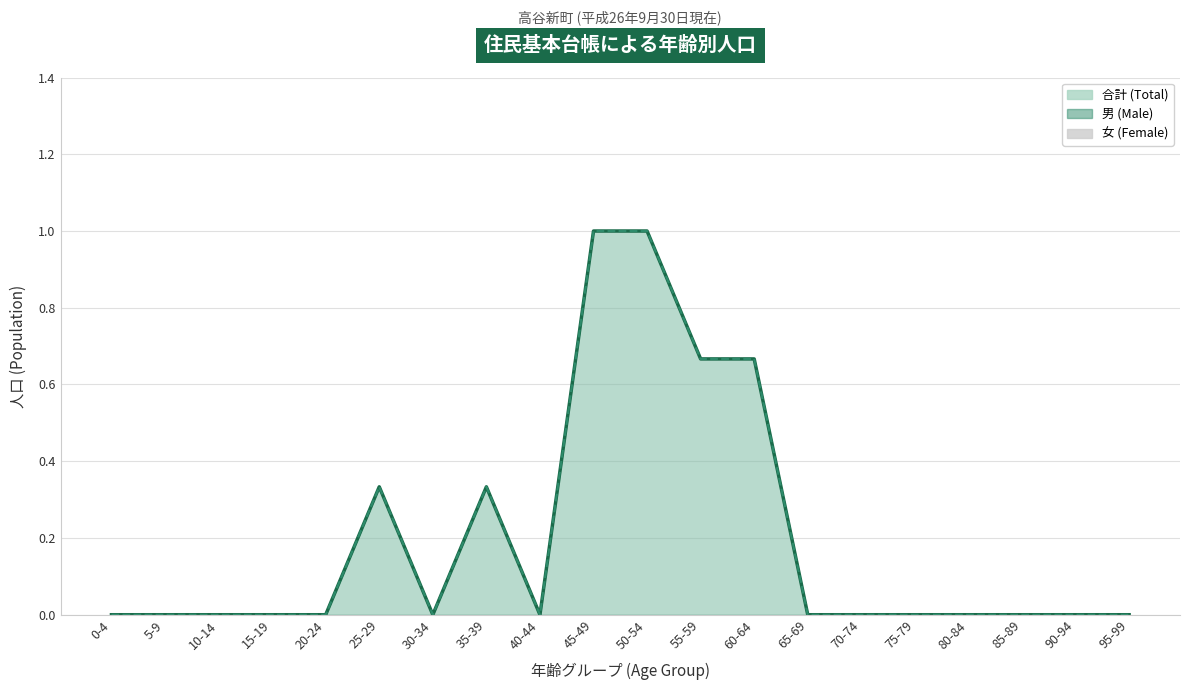

Is it true that 合計 line equals 0.0 at 80-84?

True